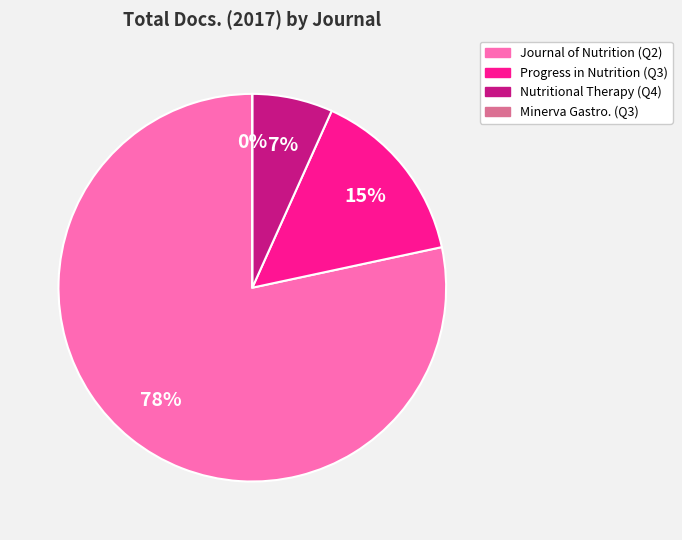

What percentage is the Journal of Nutrition, Health and Aging slice, to the nearest percent?

78%